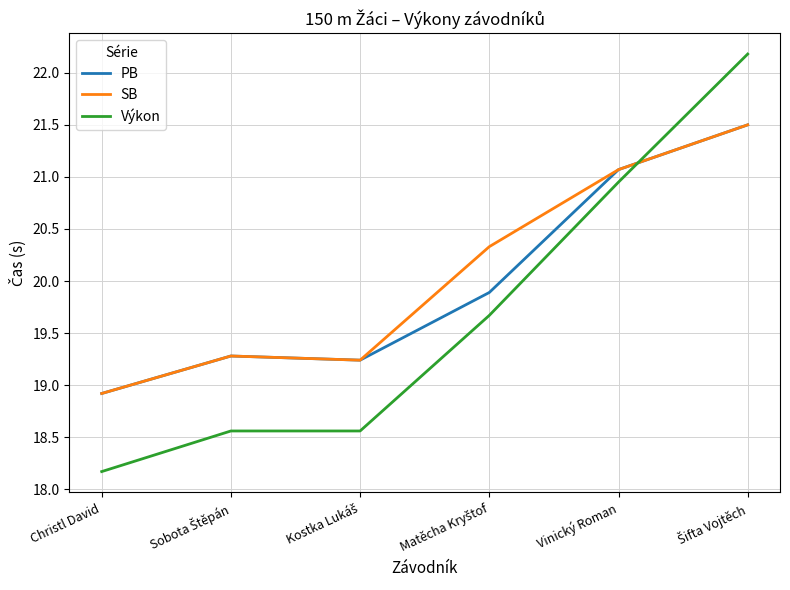

At which label does SB reach its minimum?

Christl David